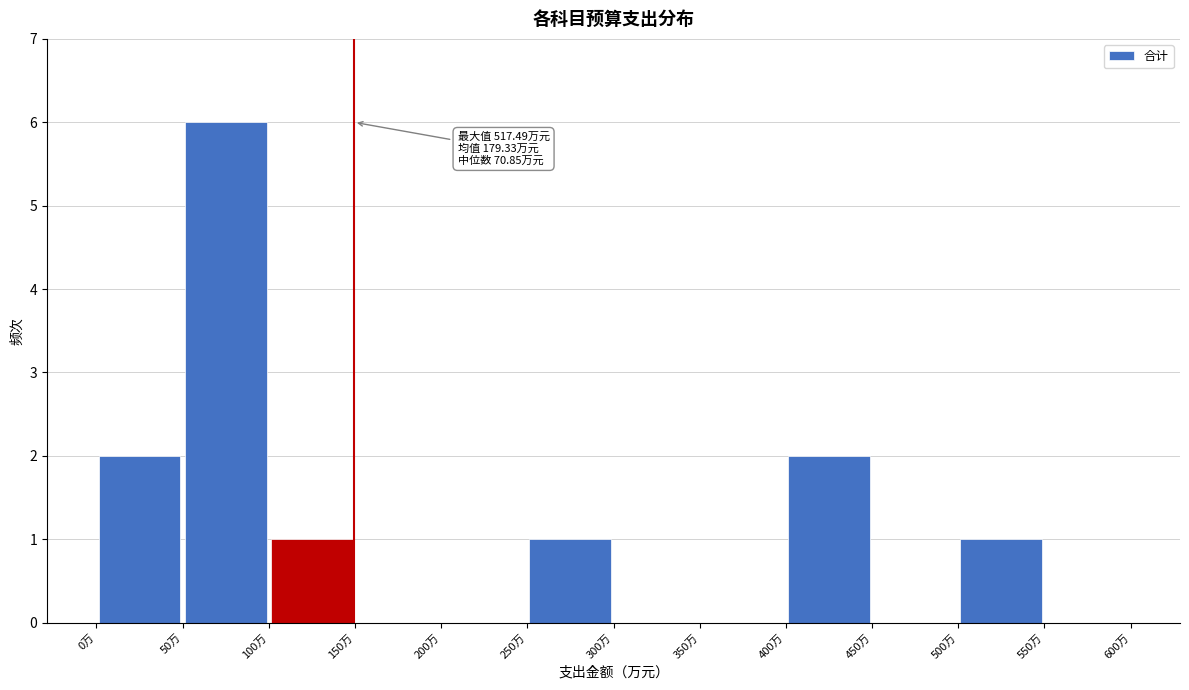

Over which range of the x-axis is the bar tallest?

50 to 100